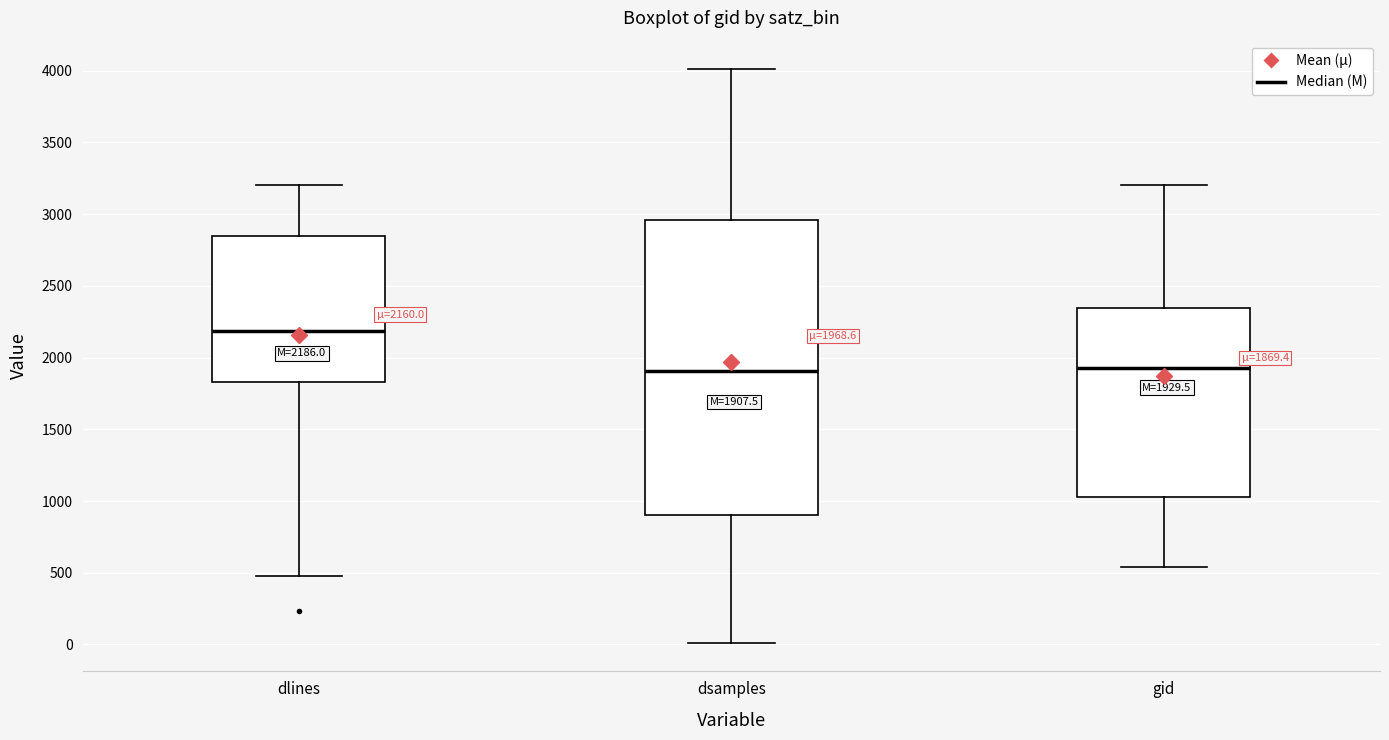

Comparing the boxes themselves (not the whiskers), which one is the tallest?

dsamples